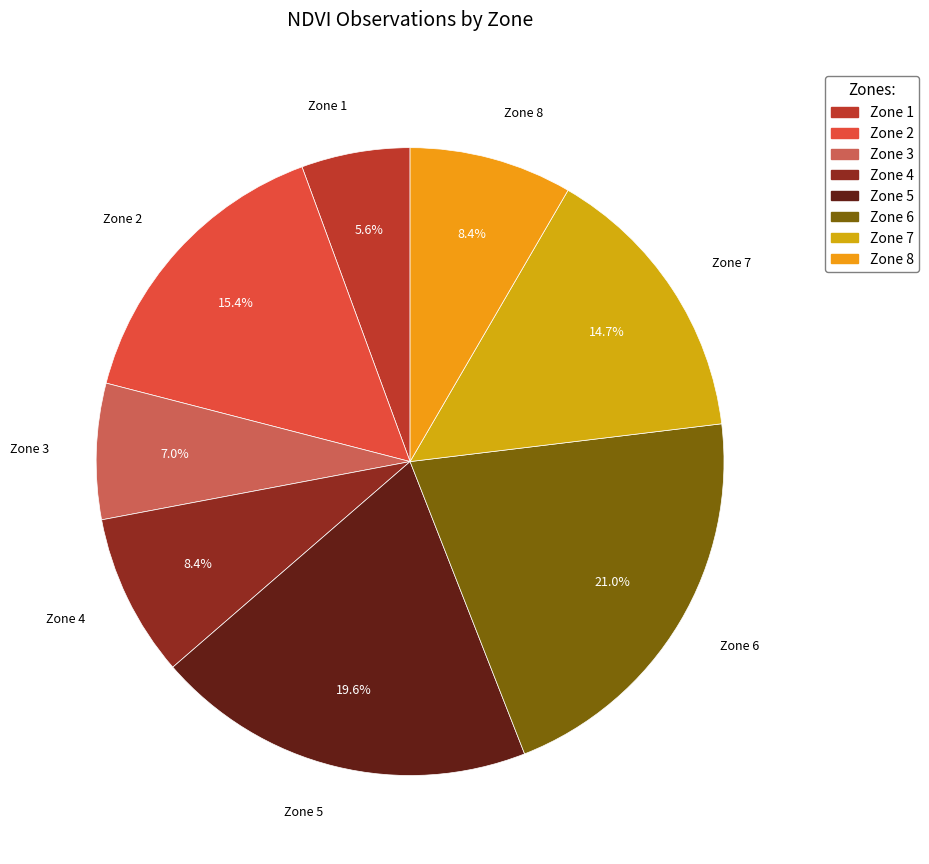

Is there a majority slice in this chart?

No